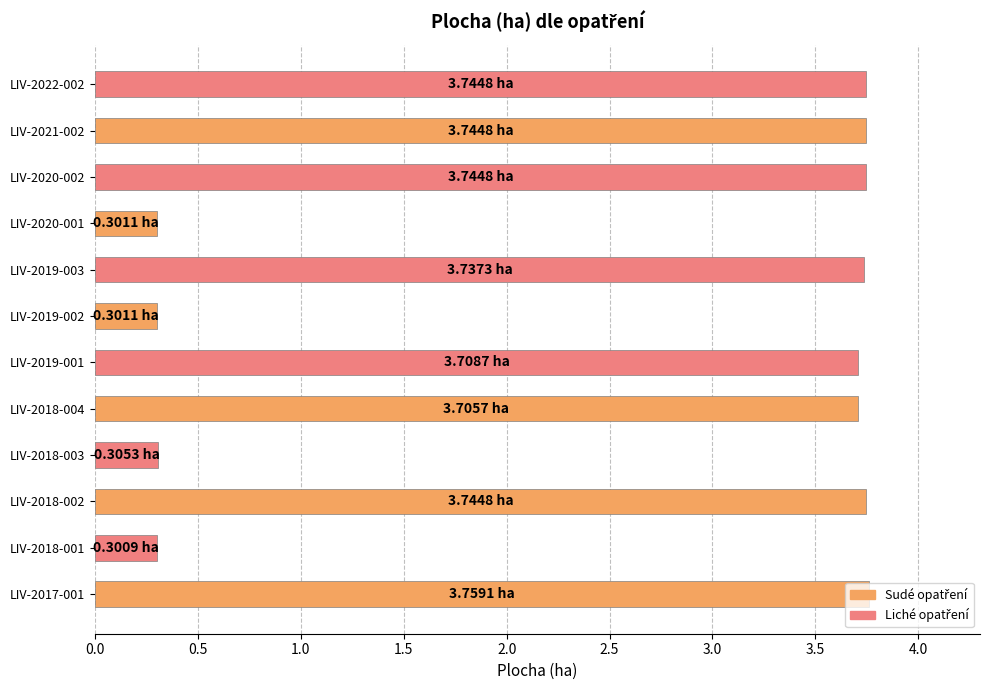

How many values are below 3?

4